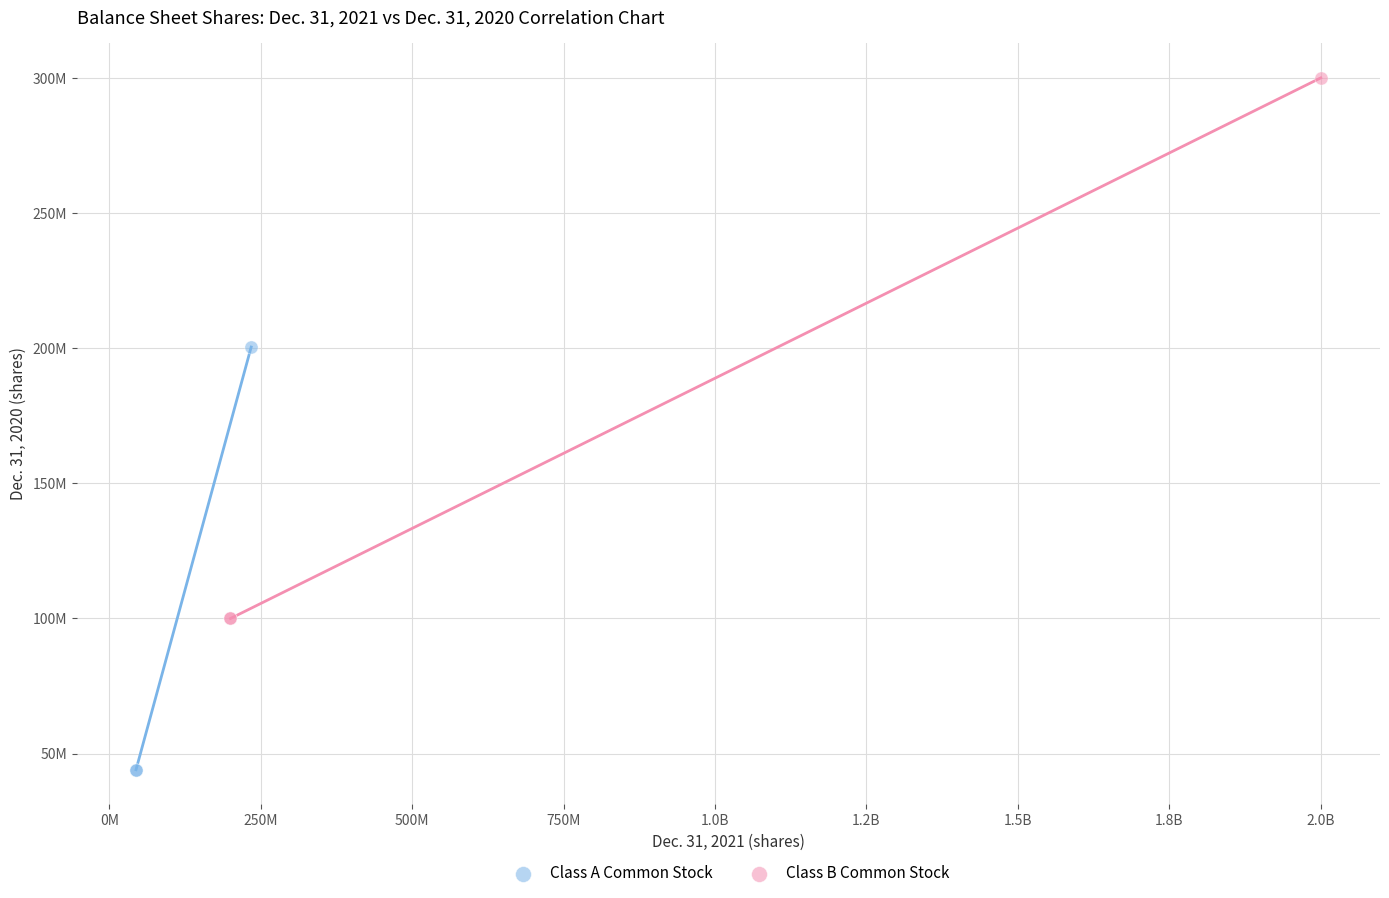

Which series contains the lowest Y value?

Class A Common Stock